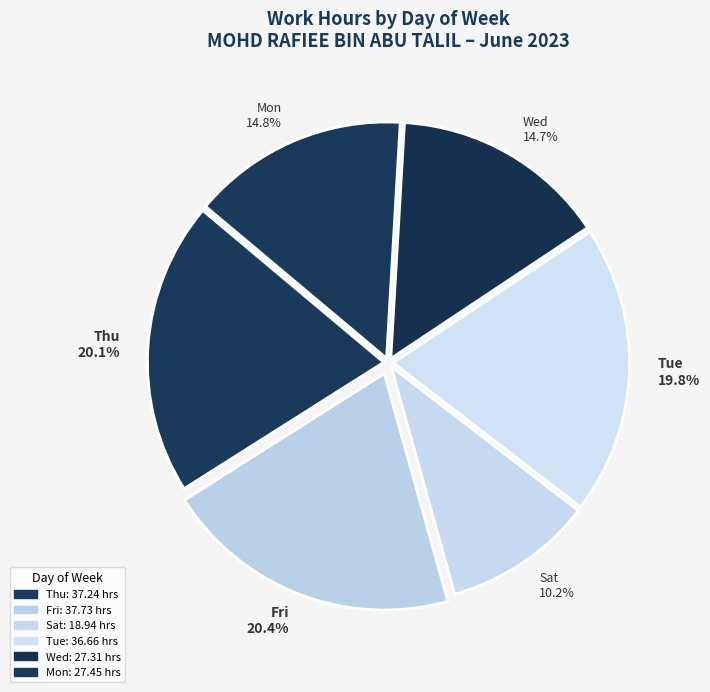

Does Fri represent more than half of the total?

No